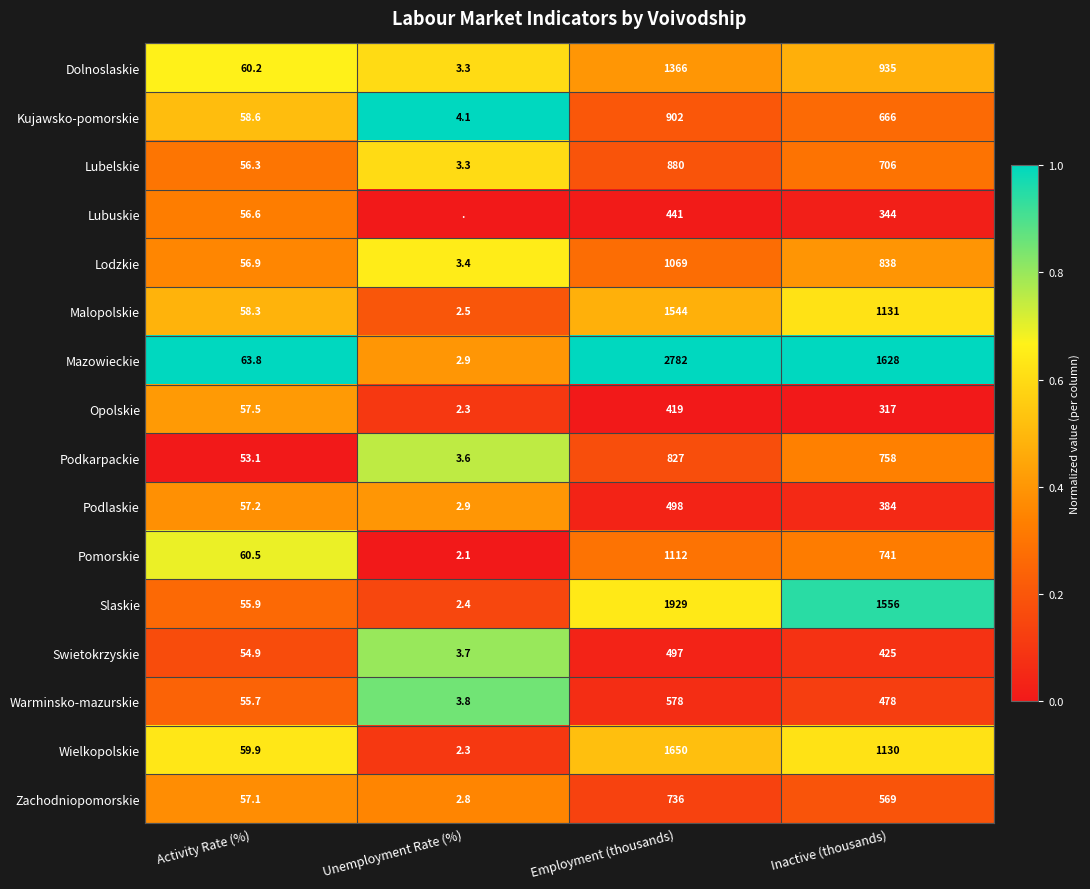

Which category has the lowest value in the Podkarpackie series?

Unemployment Rate (%)